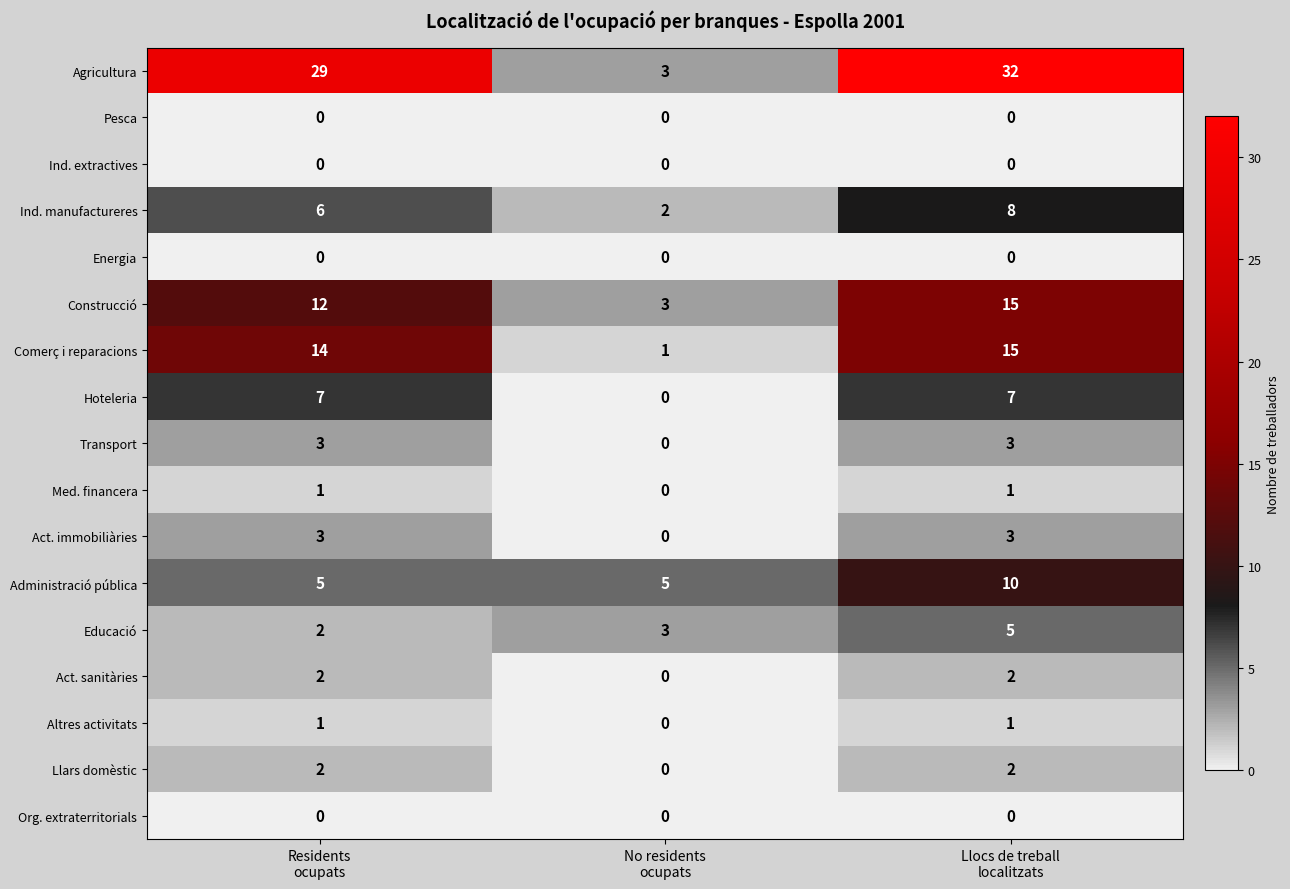

What is the difference between the second highest and minimum values in the Construcció series?

9